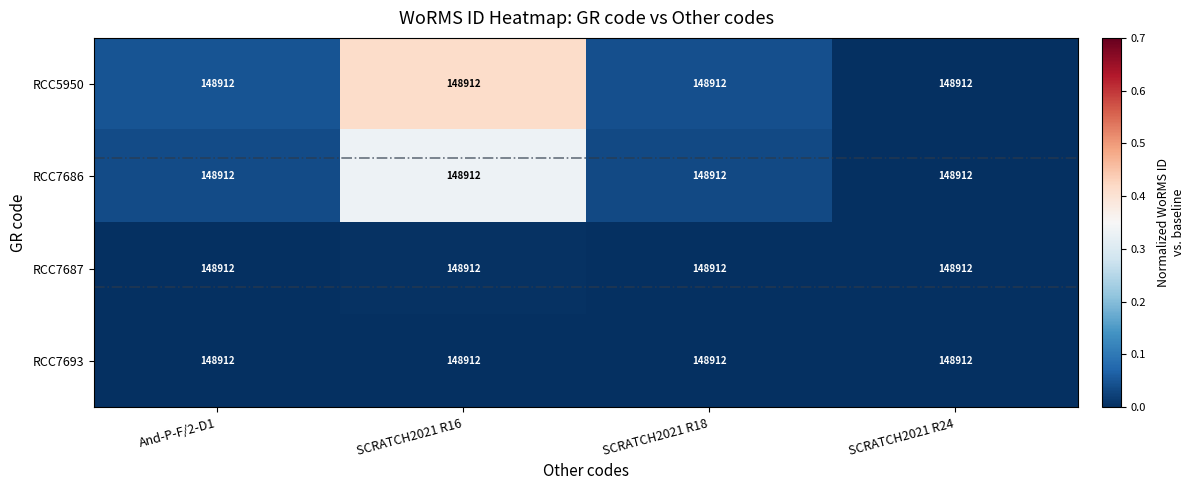

Is it true that RCC7686 equals 0.0 at SCRATCH2021 R24?

True